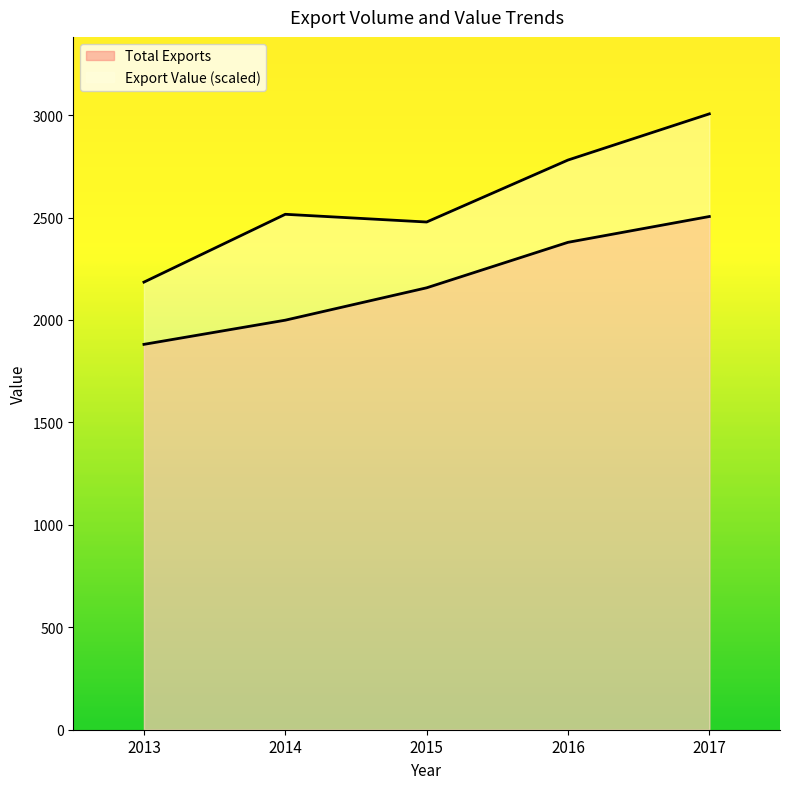

Which series has the largest total across all categories?

Export Value